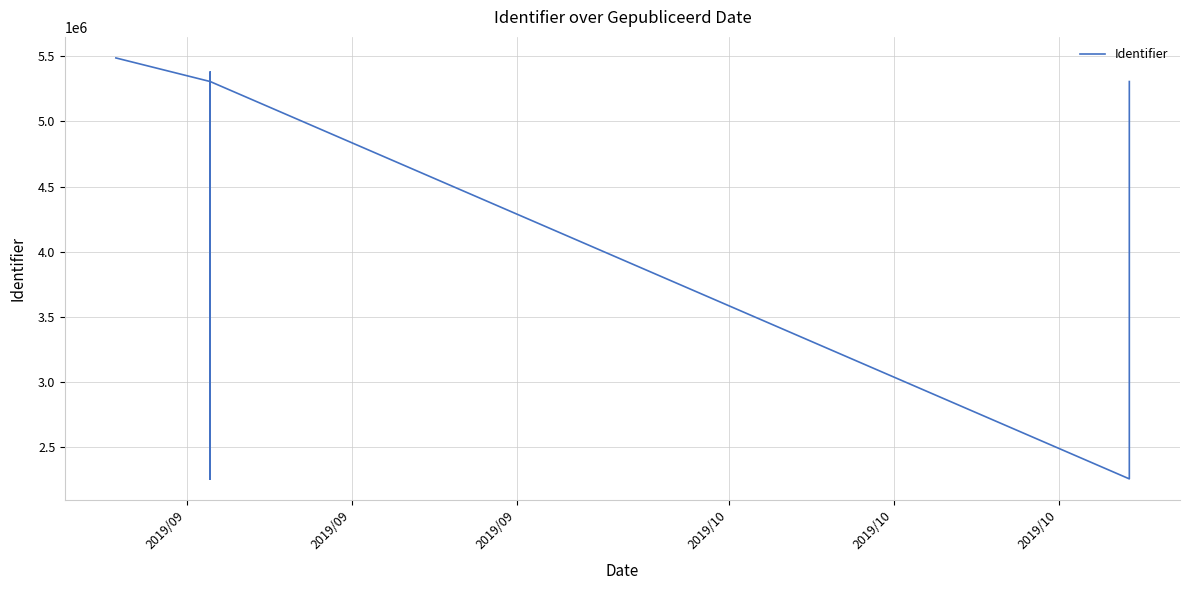

Reading right to left, what are all the values shown in this chart?

5306160	2259358	5306175	2259374	2259371	5306171	5306170	2259369	2259368	2259366	5306165	5306163	5379255	5306161	5487049